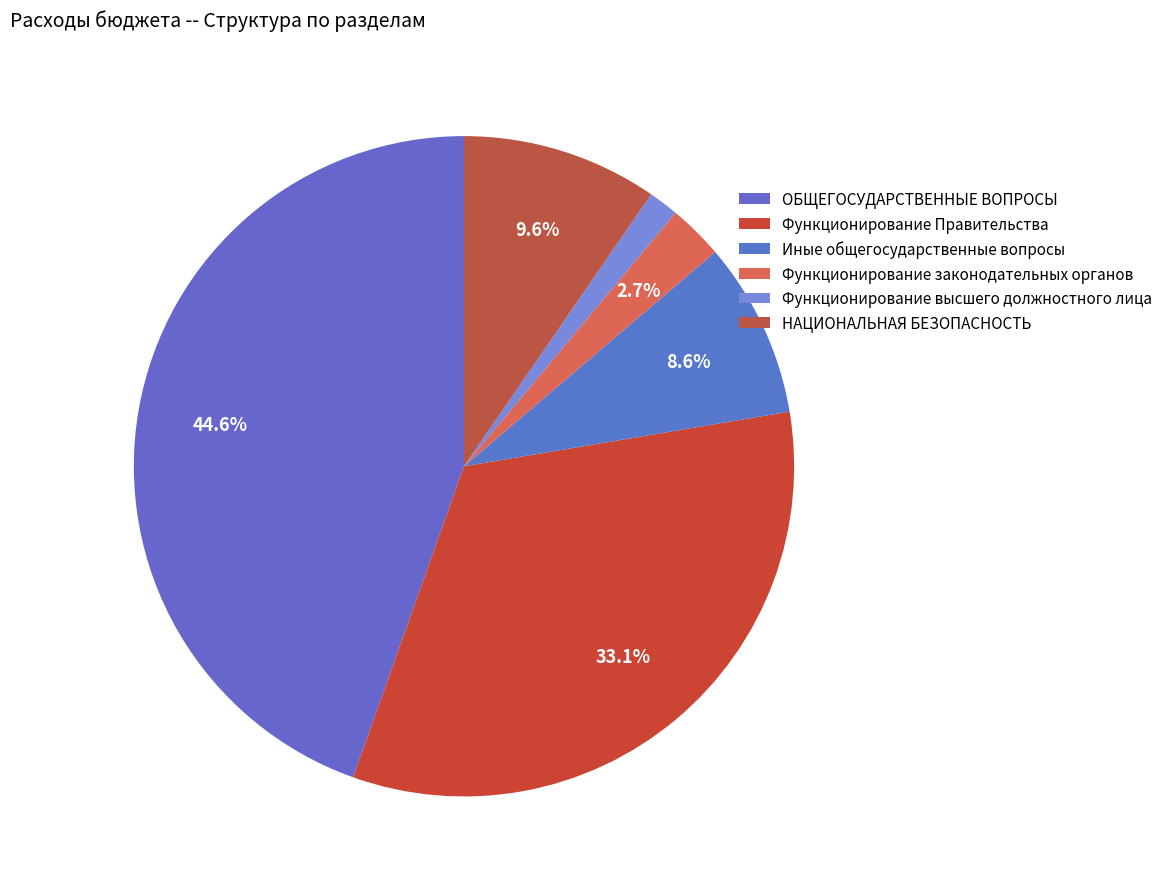

Is there a majority slice in this chart?

No